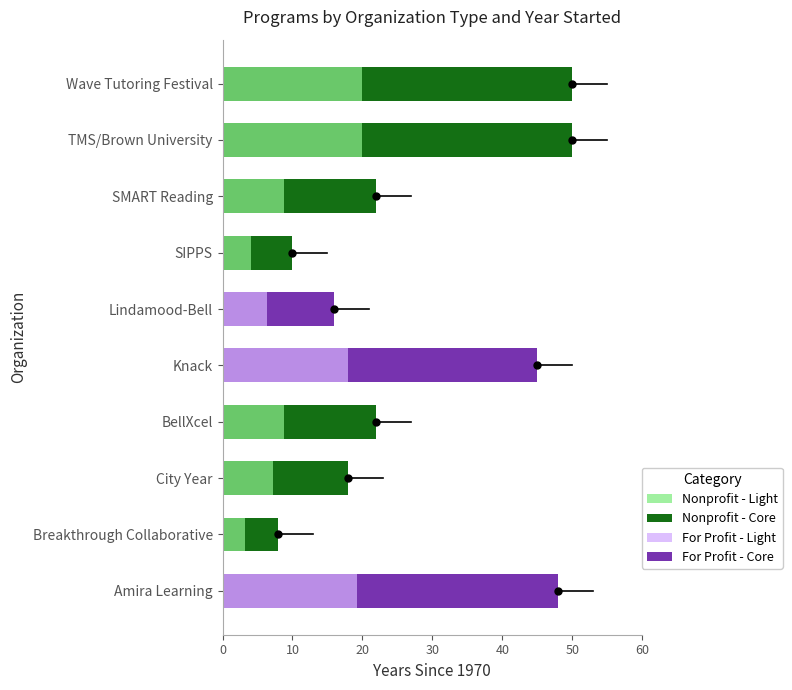

Is it true that Nonprofit equals 22.0 at 30?

True